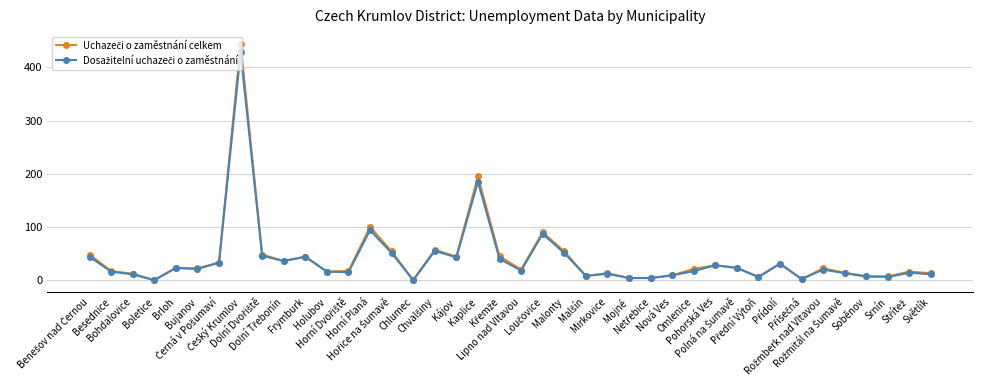

How many data points does each series have?

40